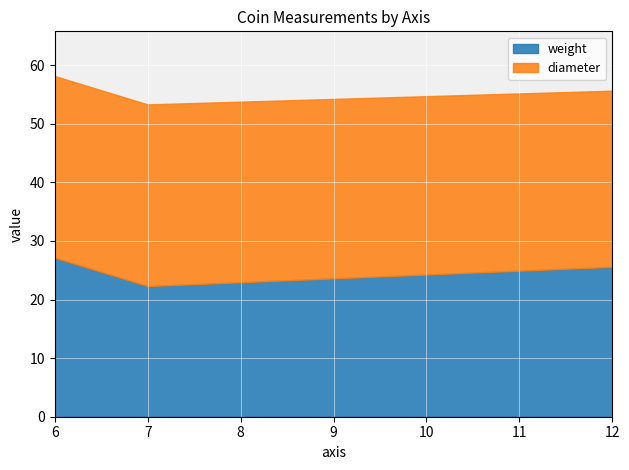

At how many categories does at least one series exceed 27?

7